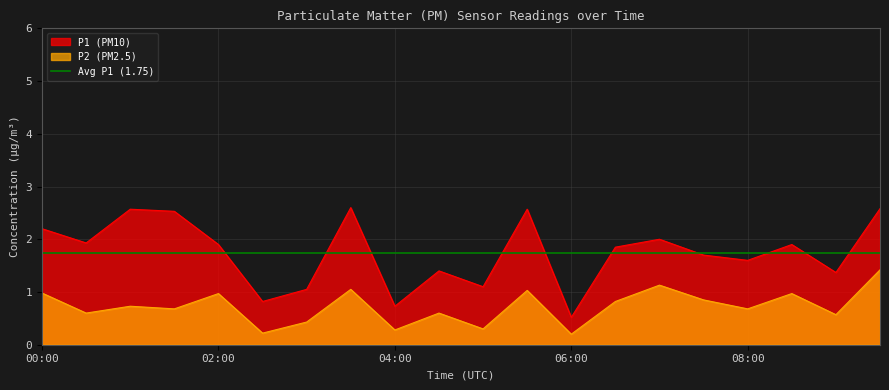

What is the total value across all series at 09:00?

1.9